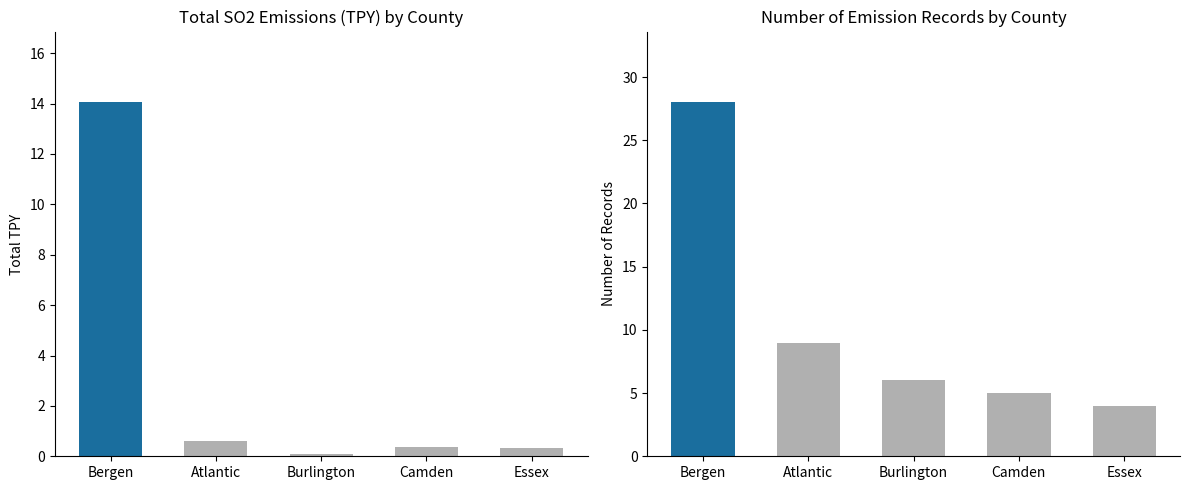

How many distinct data groups are displayed?

2